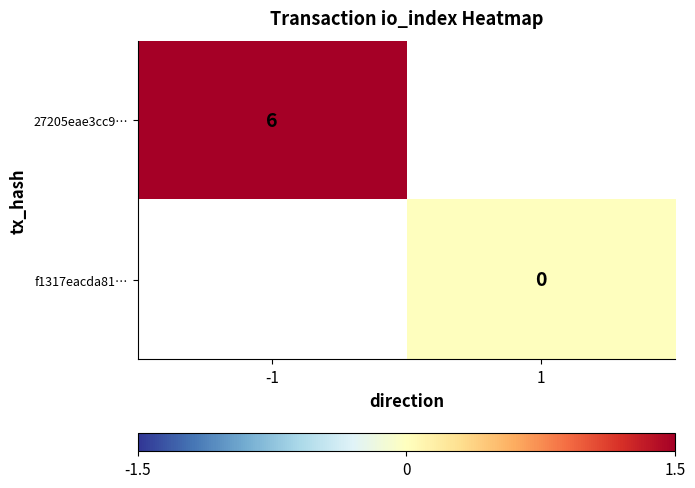

Is it true that 27205eae3cc9… equals 6 at -1?

True